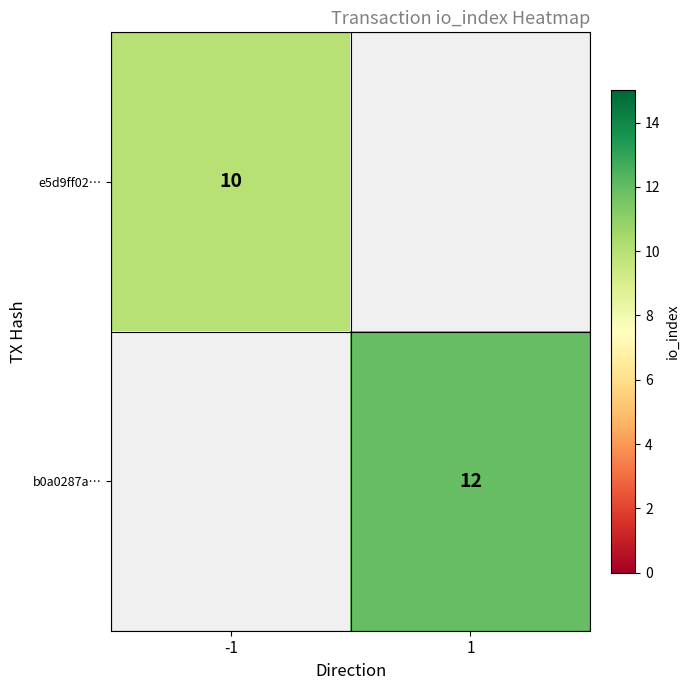

The e5d9ff02… series shows 5 at -1. True or false?

False